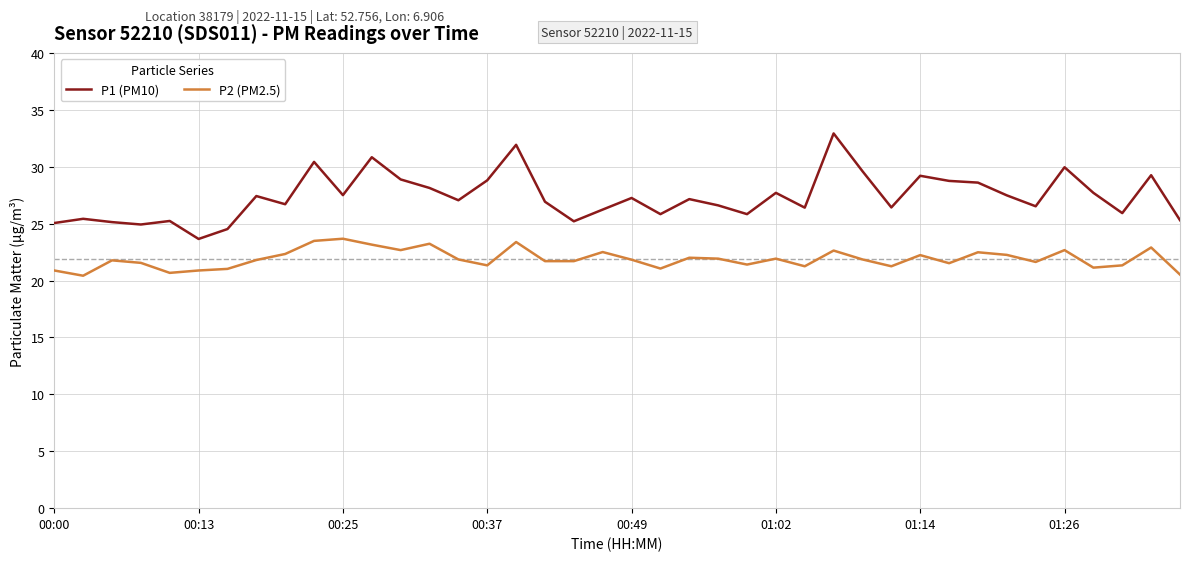

True or false: P1 (PM10) and P2 (PM2.5) cross at least once.

False